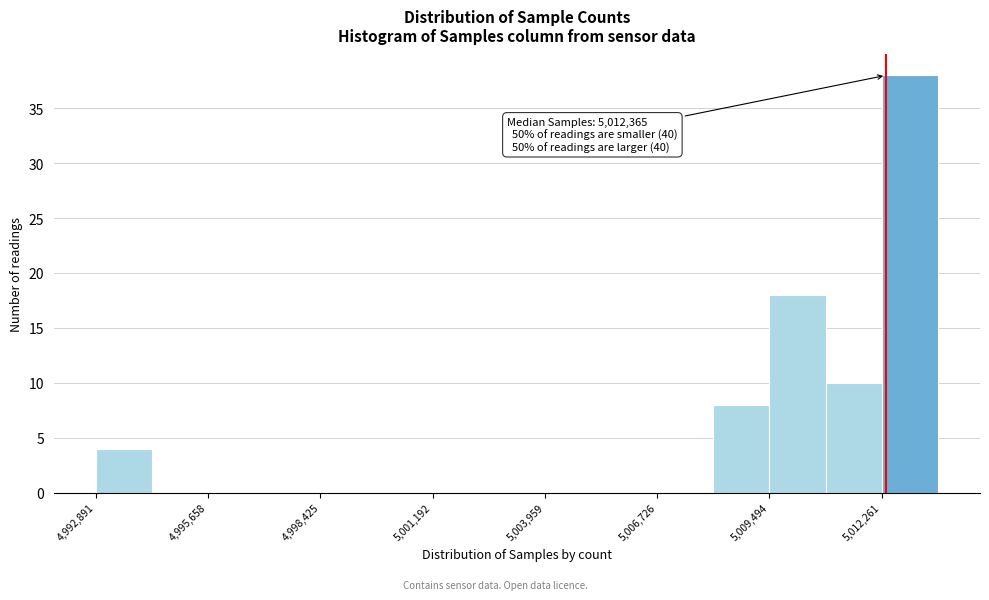

Read against the x-axis, roughly where is the centre of the tallest bar?

5013000